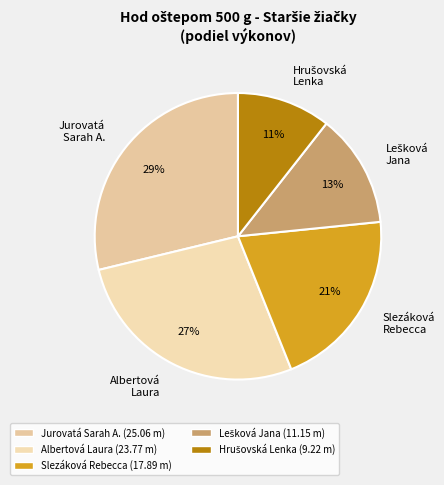

Approximately how many times larger is the value at Slezáková Rebecca compared to Jurovatá Sarah A.?

0.7